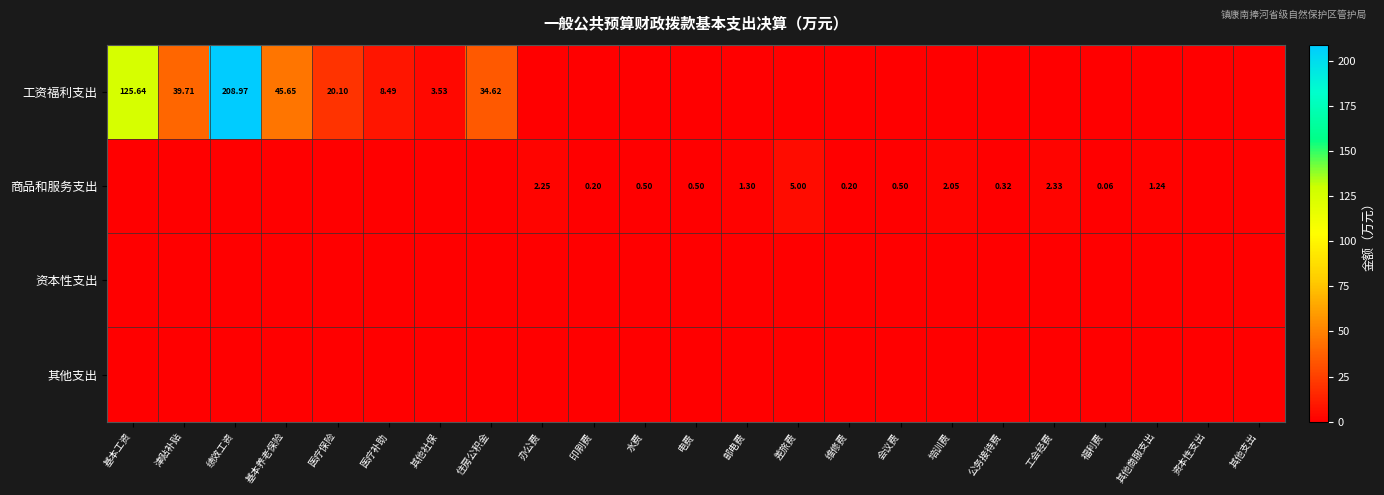

Which series changed the most between 印刷费 and 资本性支出?

商品和服务支出